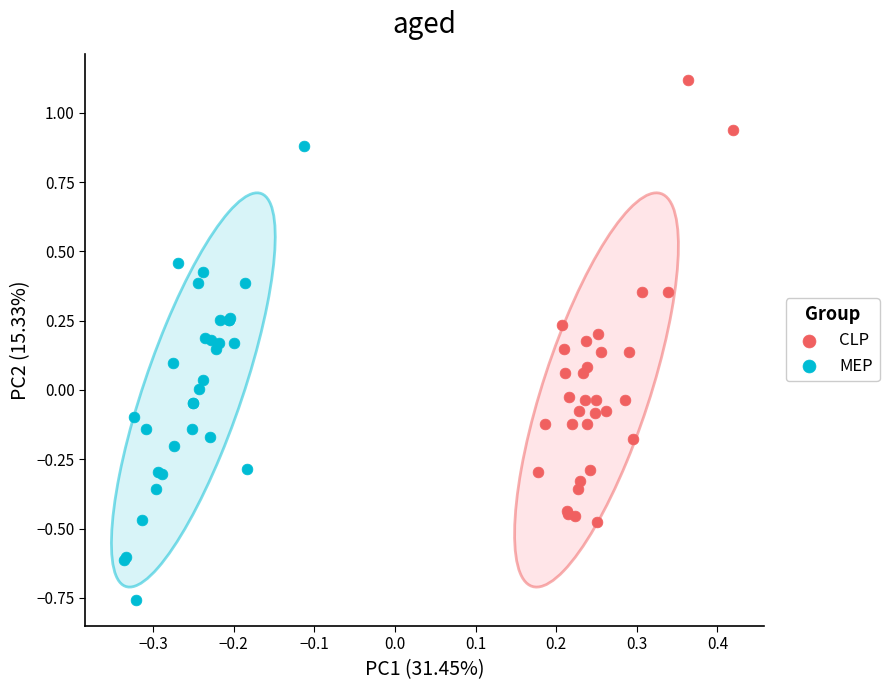

Which series has the largest Y range (max minus min)?

MEP